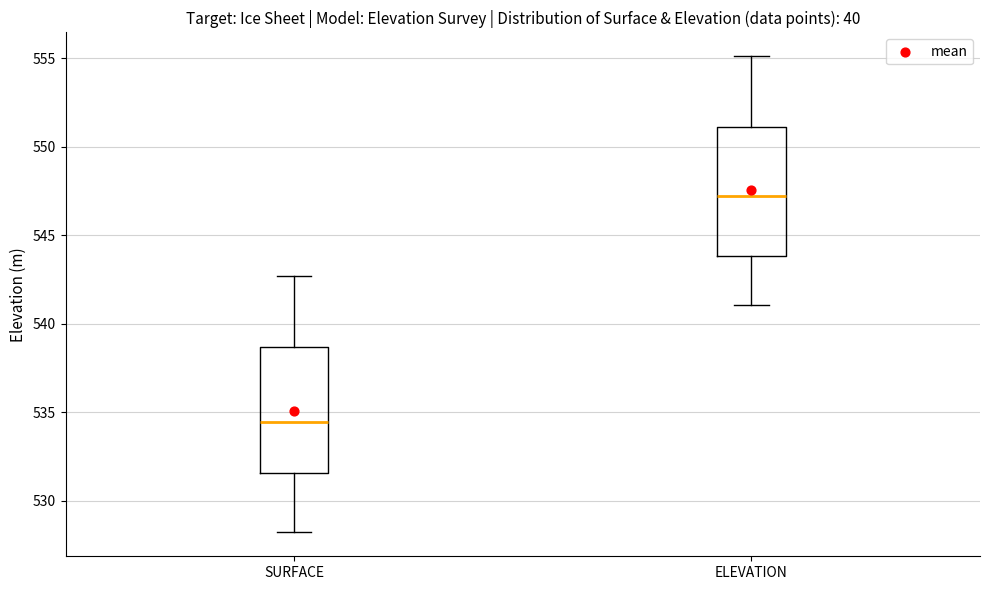

Reading left to right, transcribe this box plot: for each box, give where its median line is, the range the box spans, and where its two whiskers end, as read against the y-axis. The values are not printed on the chart, so give them approximately, as read against the axis.

SURFACE: median 534.5, box 531.5 to 538.5, whiskers 528.0 to 542.5
ELEVATION: median 547.0, box 544.0 to 551.0, whiskers 541.0 to 555.0